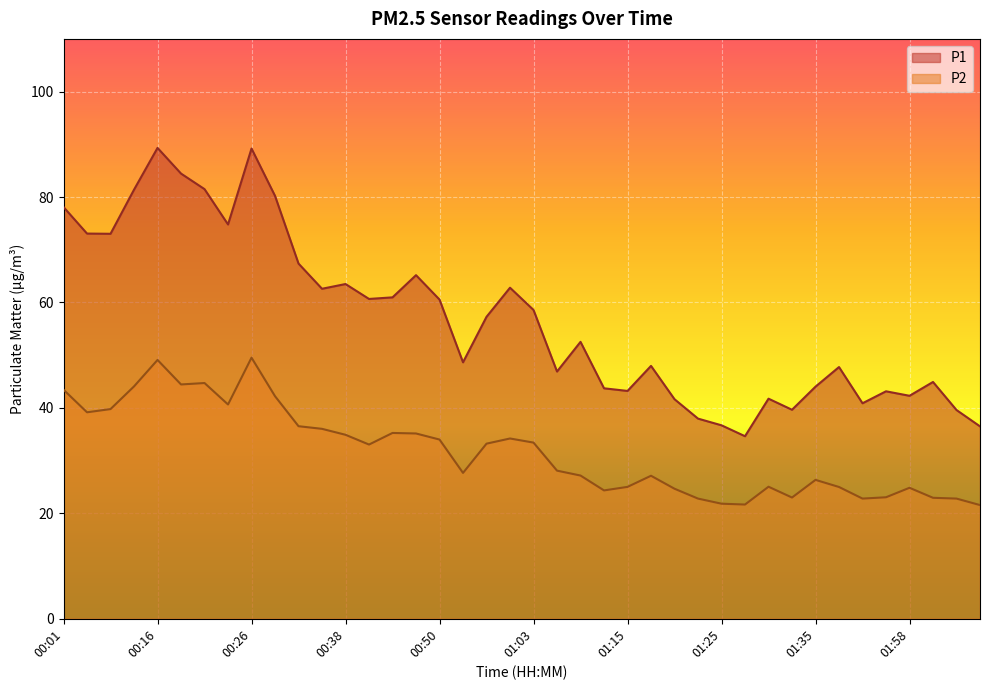

The value of P2 at 01:40 is 34.2. True or false?

False